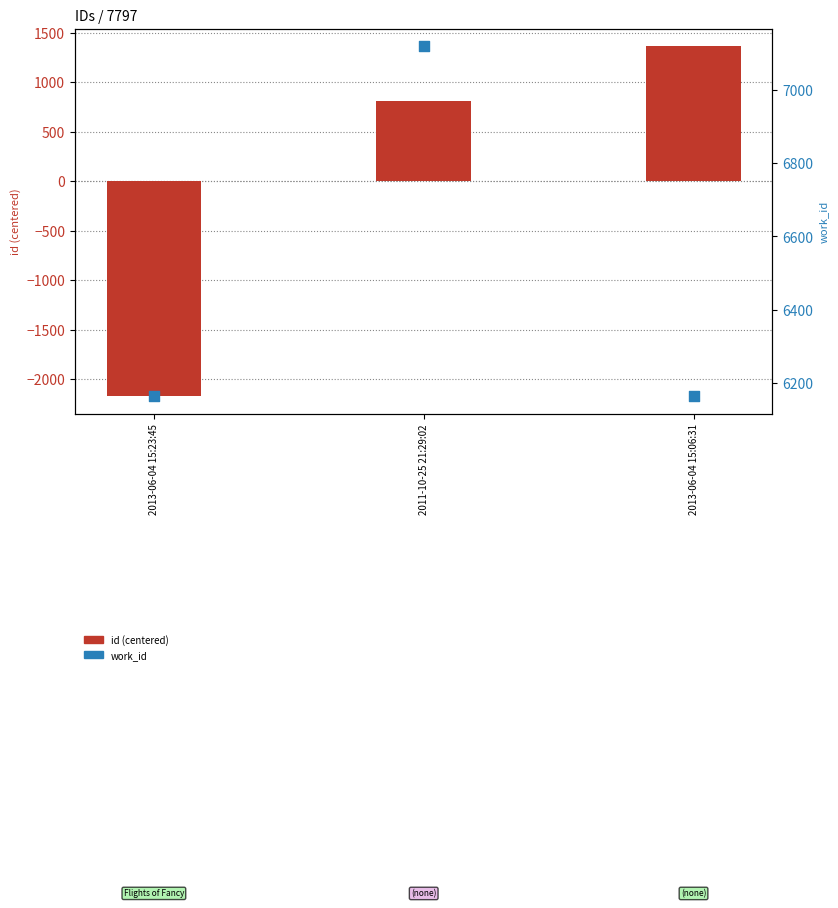

At which category is the sum across all series the highest?

2011-10-25 21:29:02